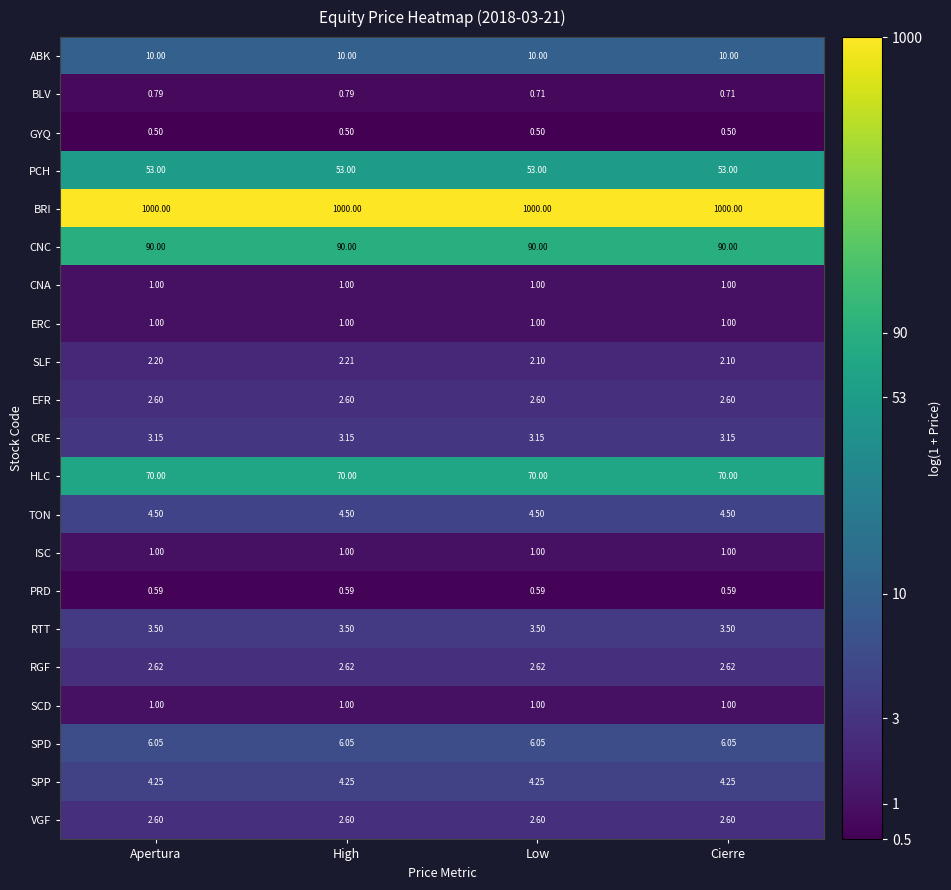

Which series has the largest range (max minus min)?

SLF